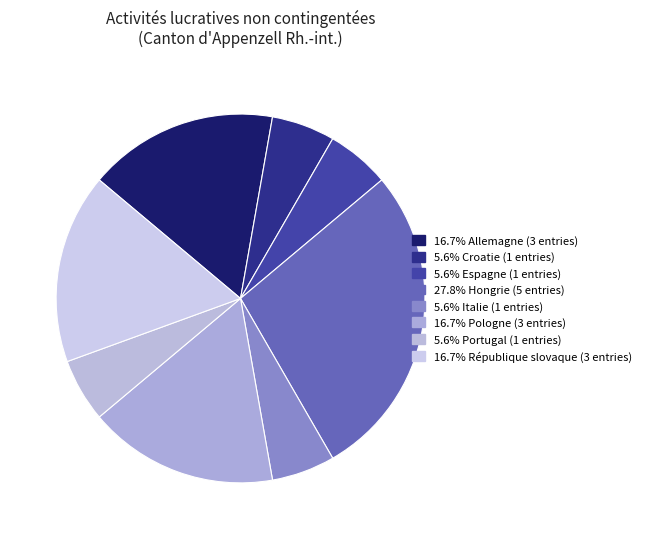

Count the number of slices in the pie.

8